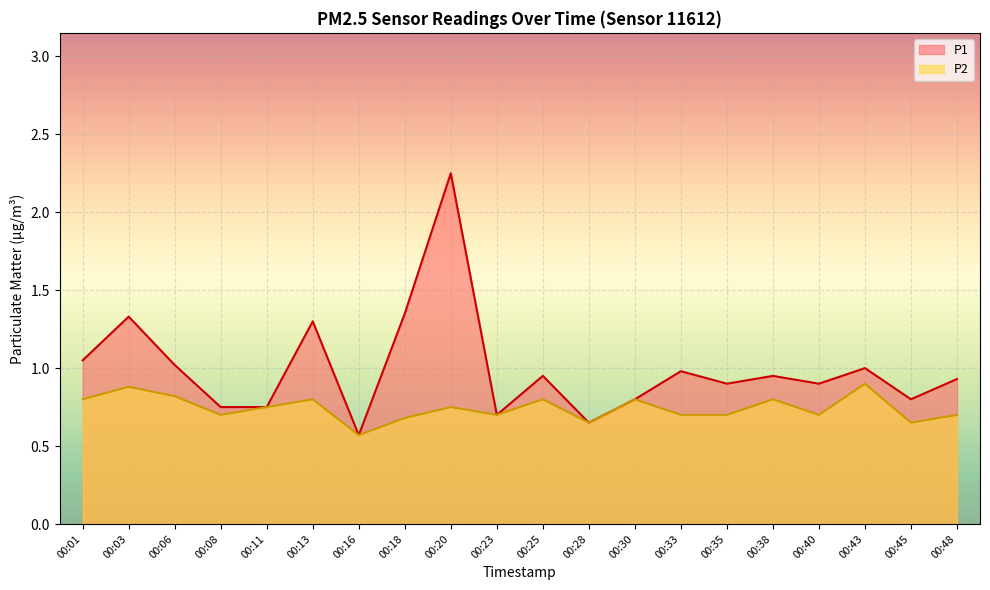

How many interior local peaks does the P1 series have?

7